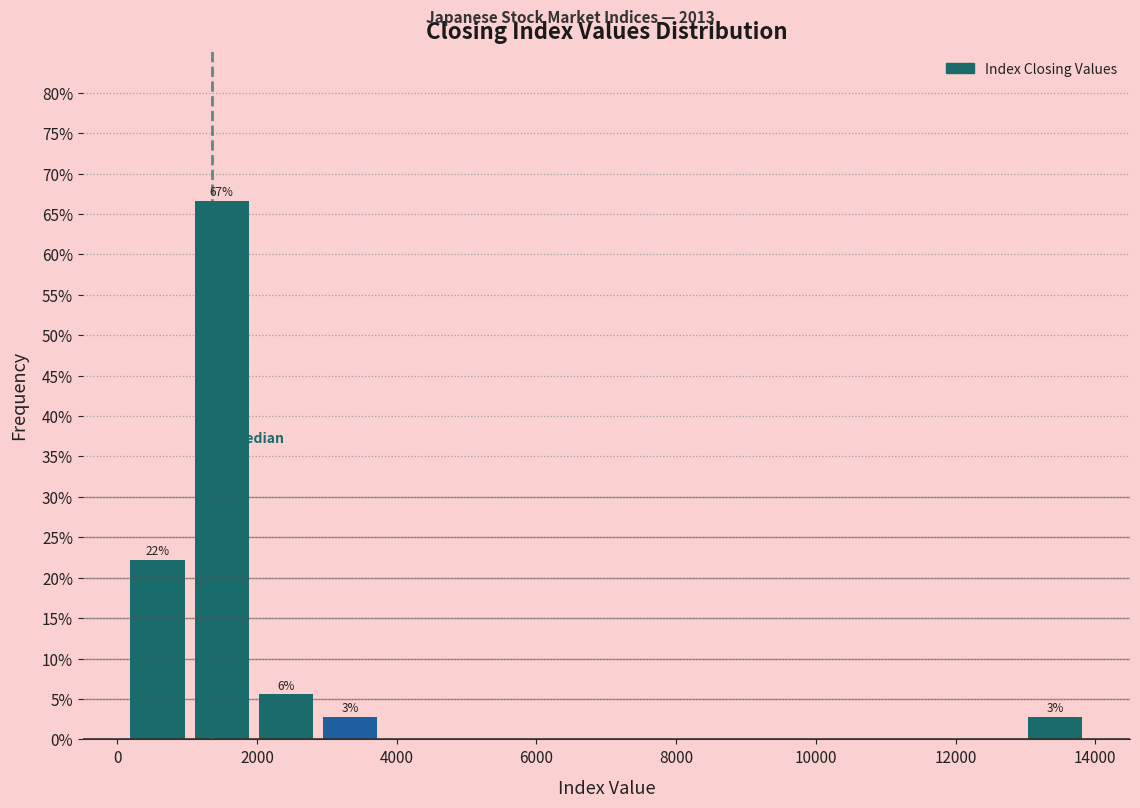

Over which range of the x-axis is the bar tallest?

1000 to 2000